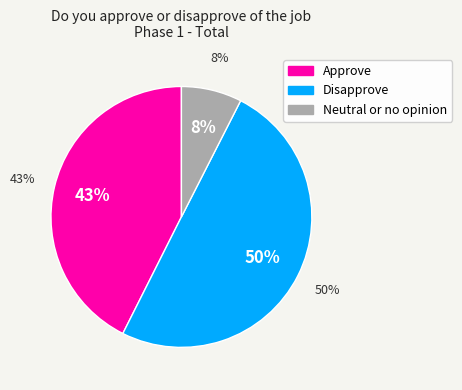

At Asian, list the series in order from largest to smallest.

Disapprove, Approve, Neutral or no opinion